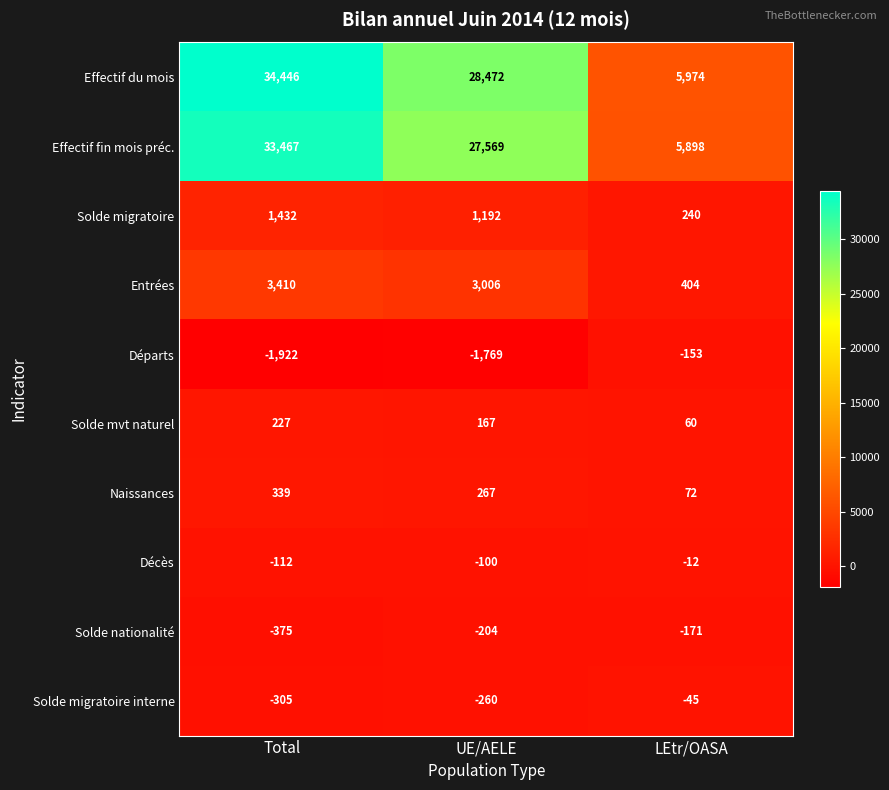

Between Total and LEtr/OASA, which series saw the biggest shift?

Effectif du mois